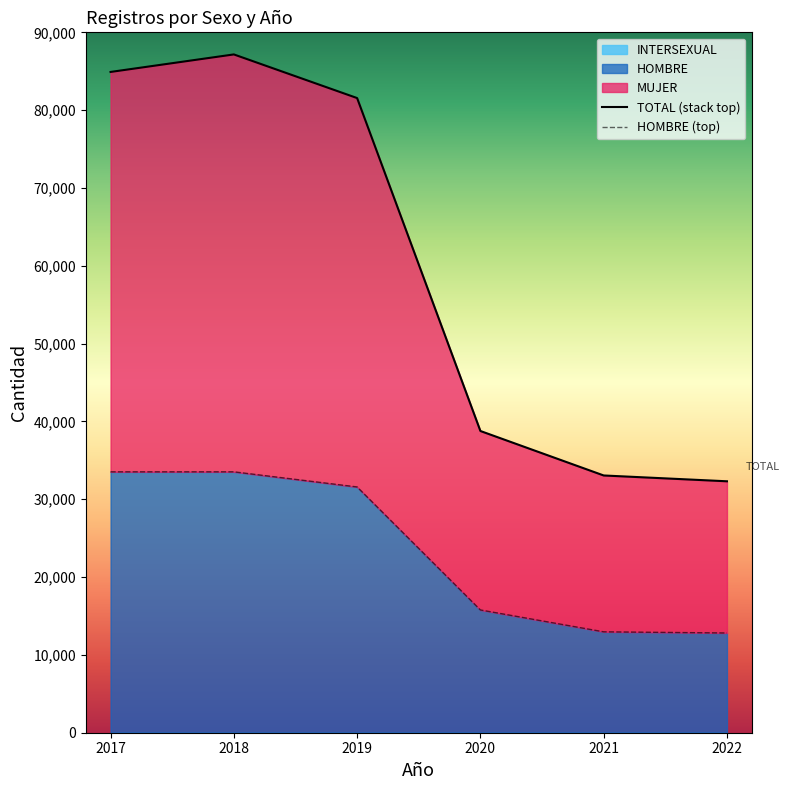

True or false: TOTAL (stack top) and HOMBRE (top) intersect in this chart.

False